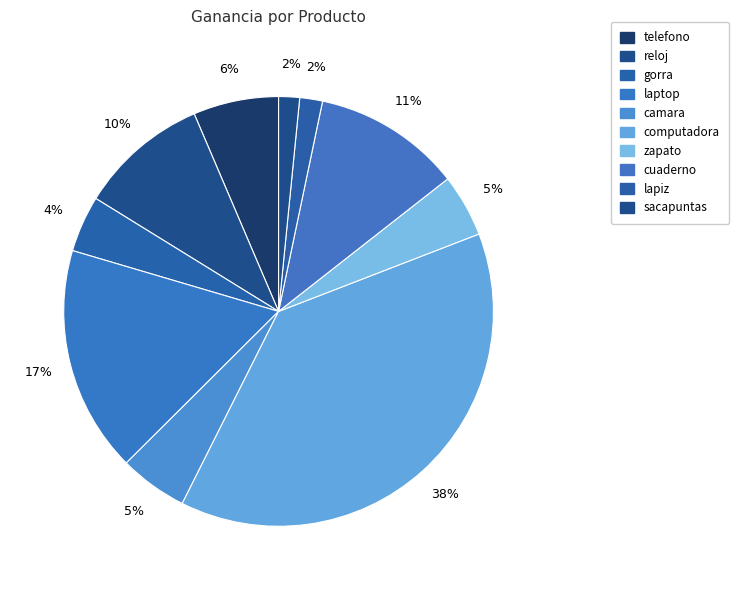

Count the number of slices in the pie.

10